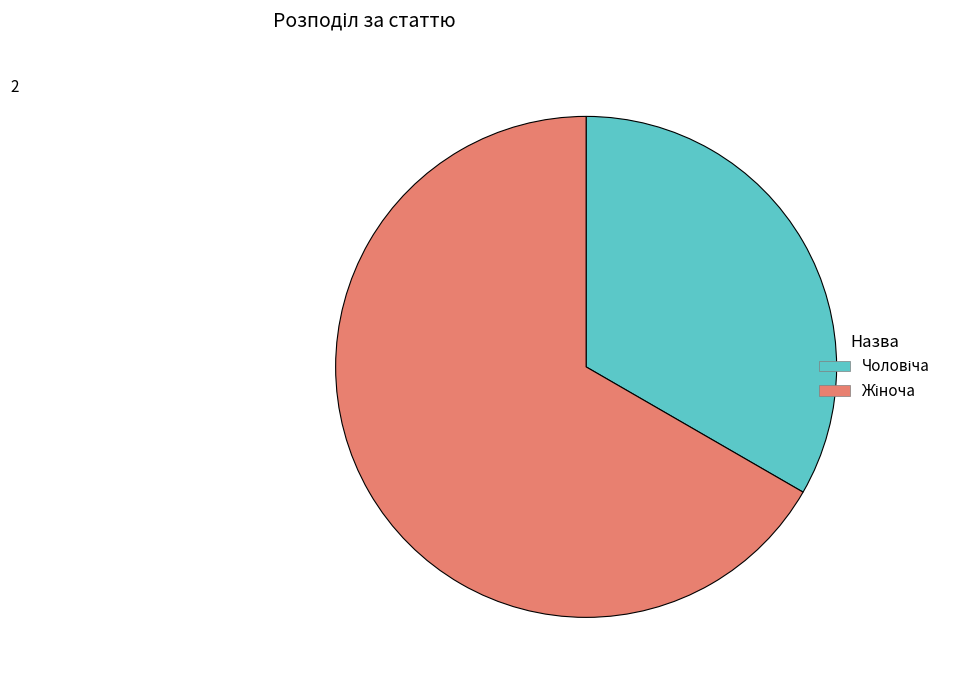

Is there any slice that represents more than half of the pie?

Yes